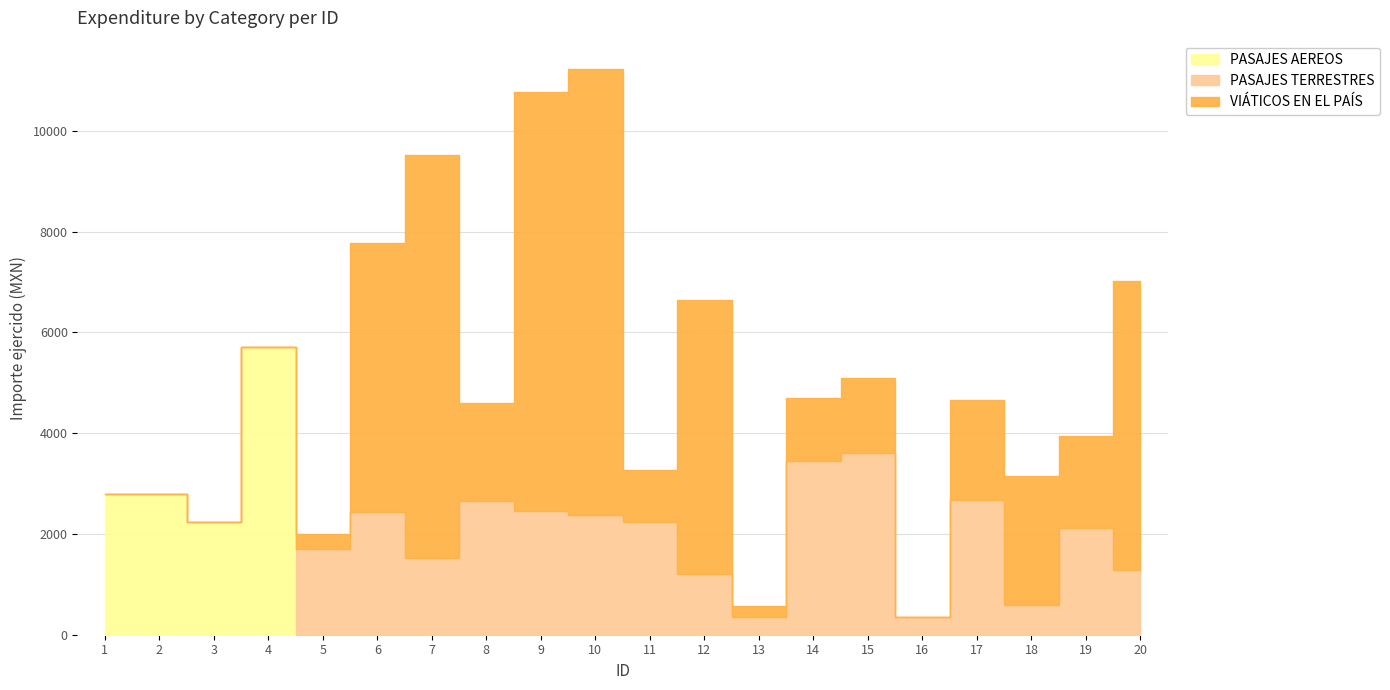

Where do VIÁTICOS EN EL PAÍS and PASAJES TERRESTRES first cross each other?

5 and 6